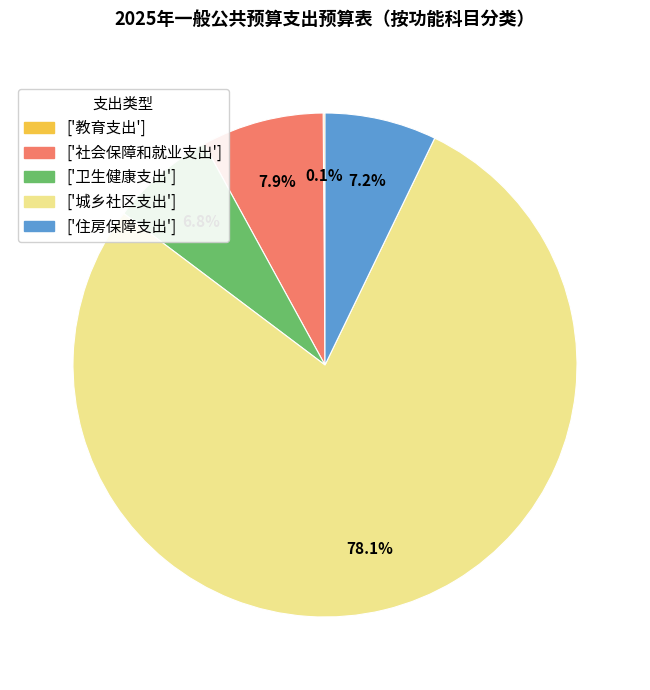

Is there any slice that represents more than half of the pie?

Yes